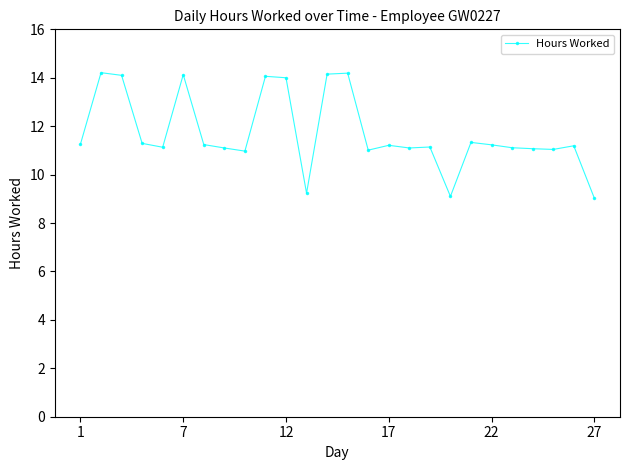

What is the sum of all values?

304.6